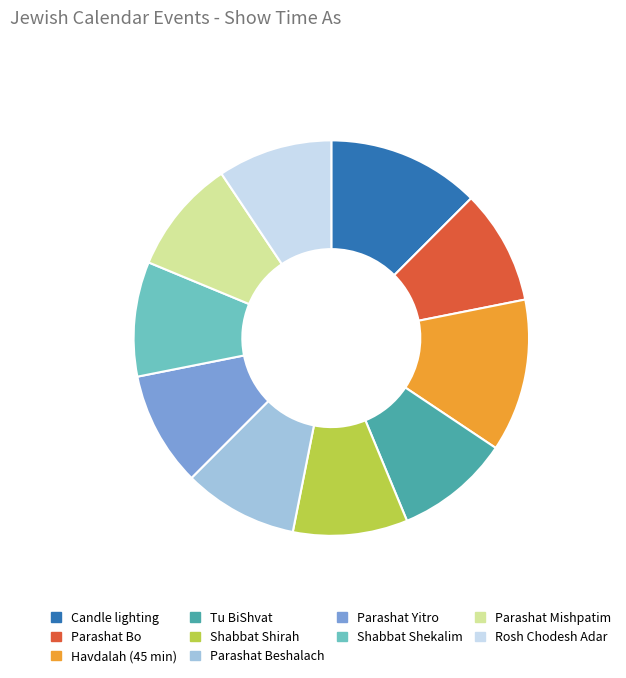

How many slices are in this pie chart?

10